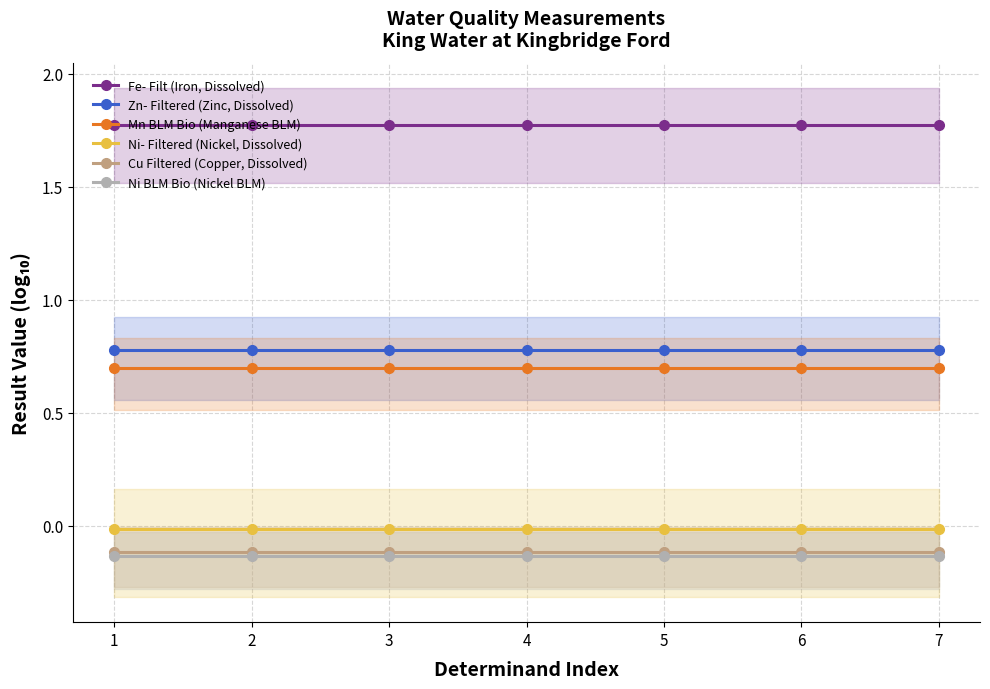

How many lines are shown in the chart?

6